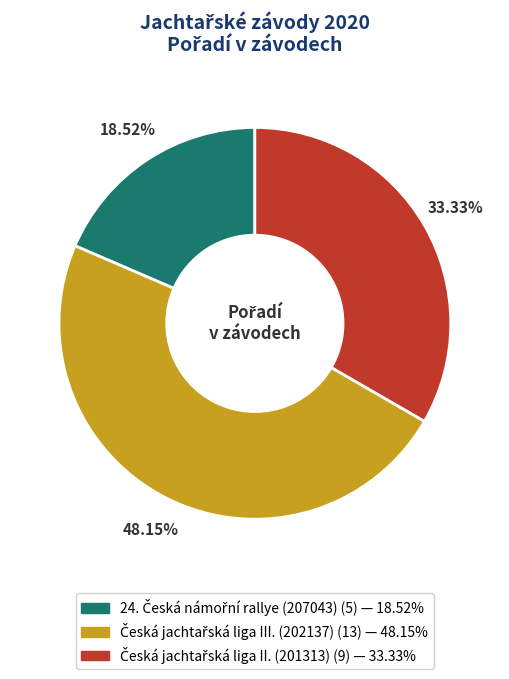

Does any single category account for the majority?

No